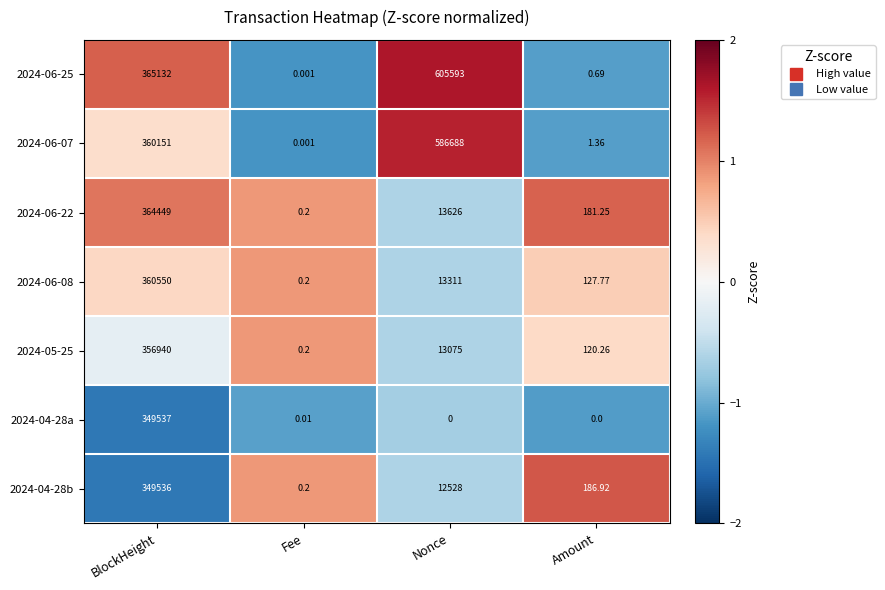

At which category is the sum across all series the highest?

BlockHeight